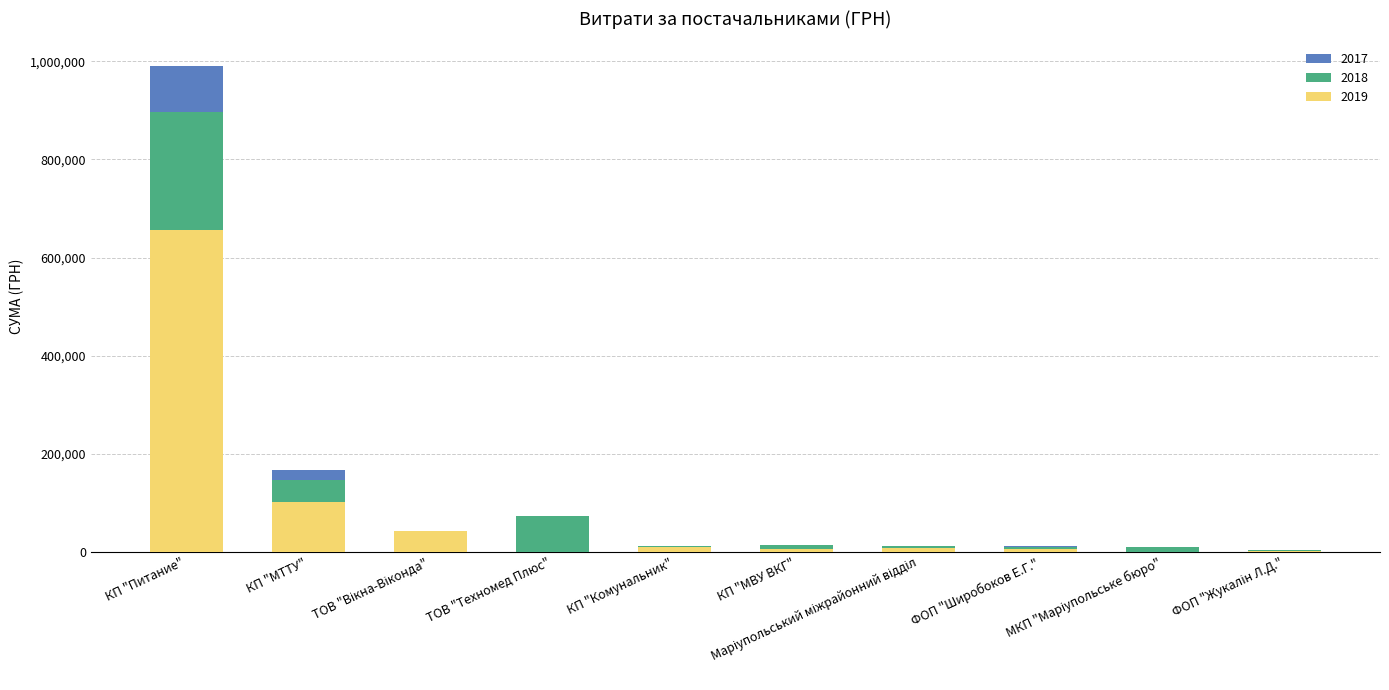

At which category is the sum across all series the highest?

КП "Питание"